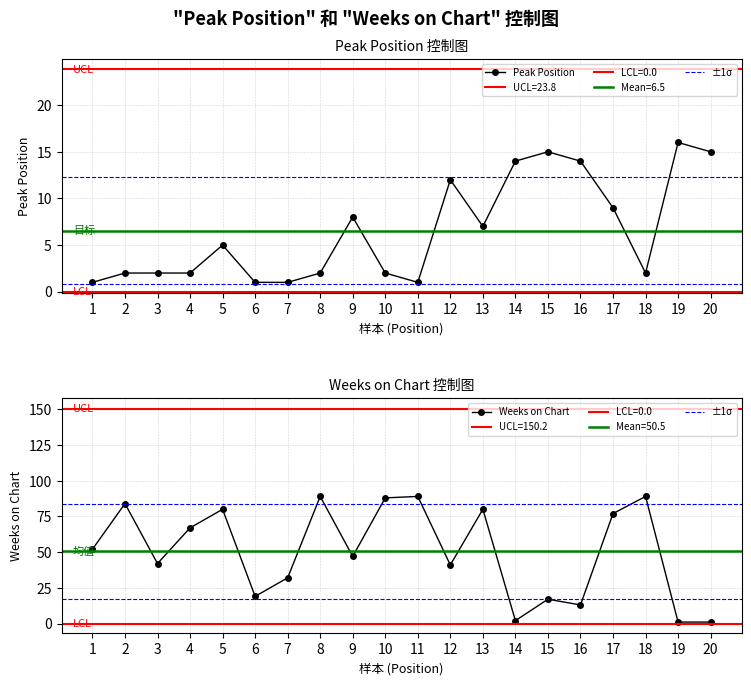

At which label does Peak Position first exceed 5?

9